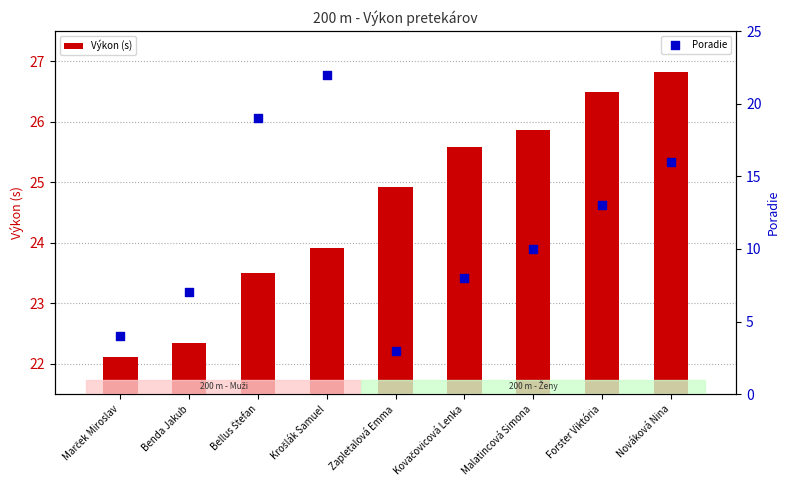

At how many categories does at least one series exceed 3?

9